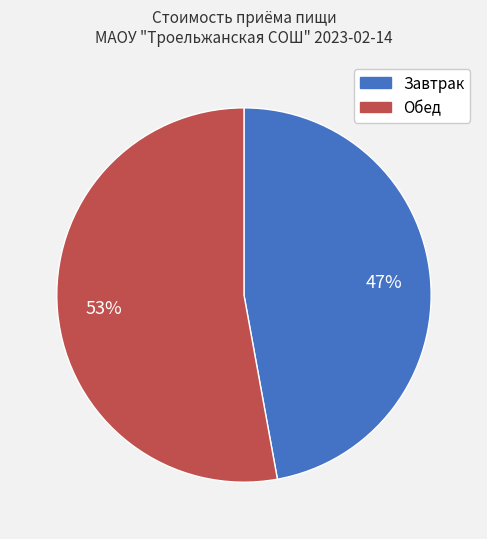

Combined, do Обед and Завтрак account for over 50%?

Yes